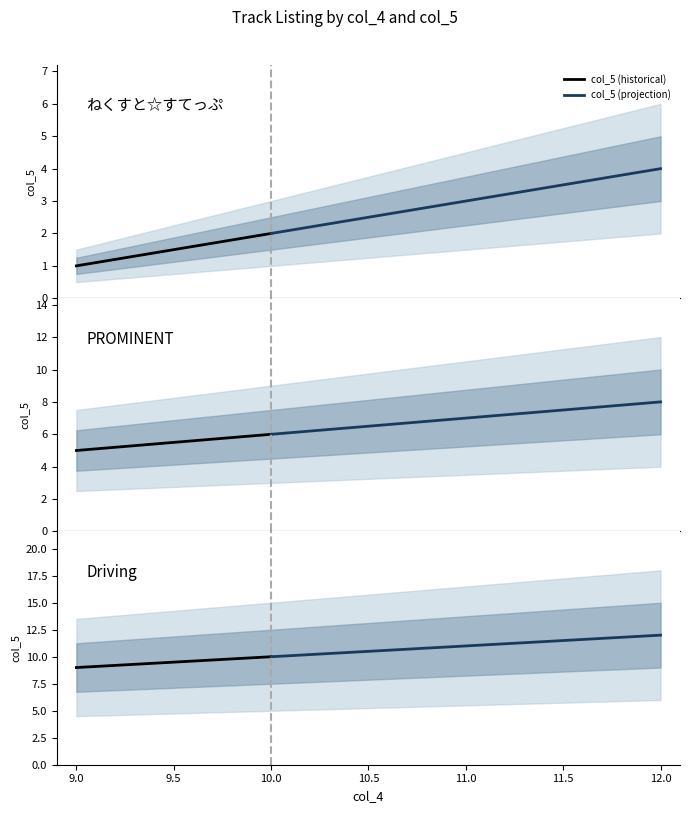

What is the difference between the second highest and minimum values?

10